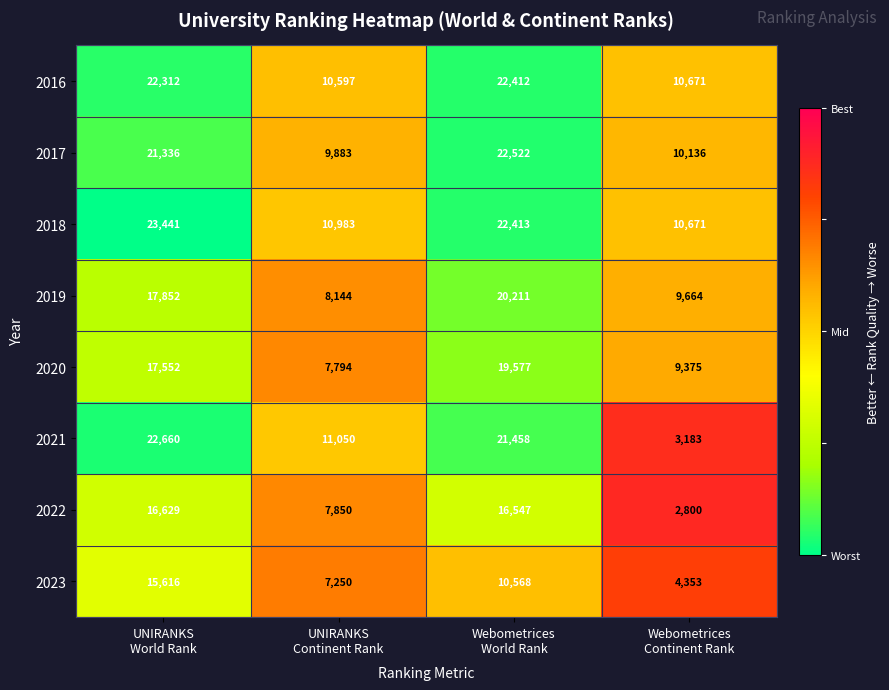

What is the difference between the second highest and minimum values in the 2019 series?

9708